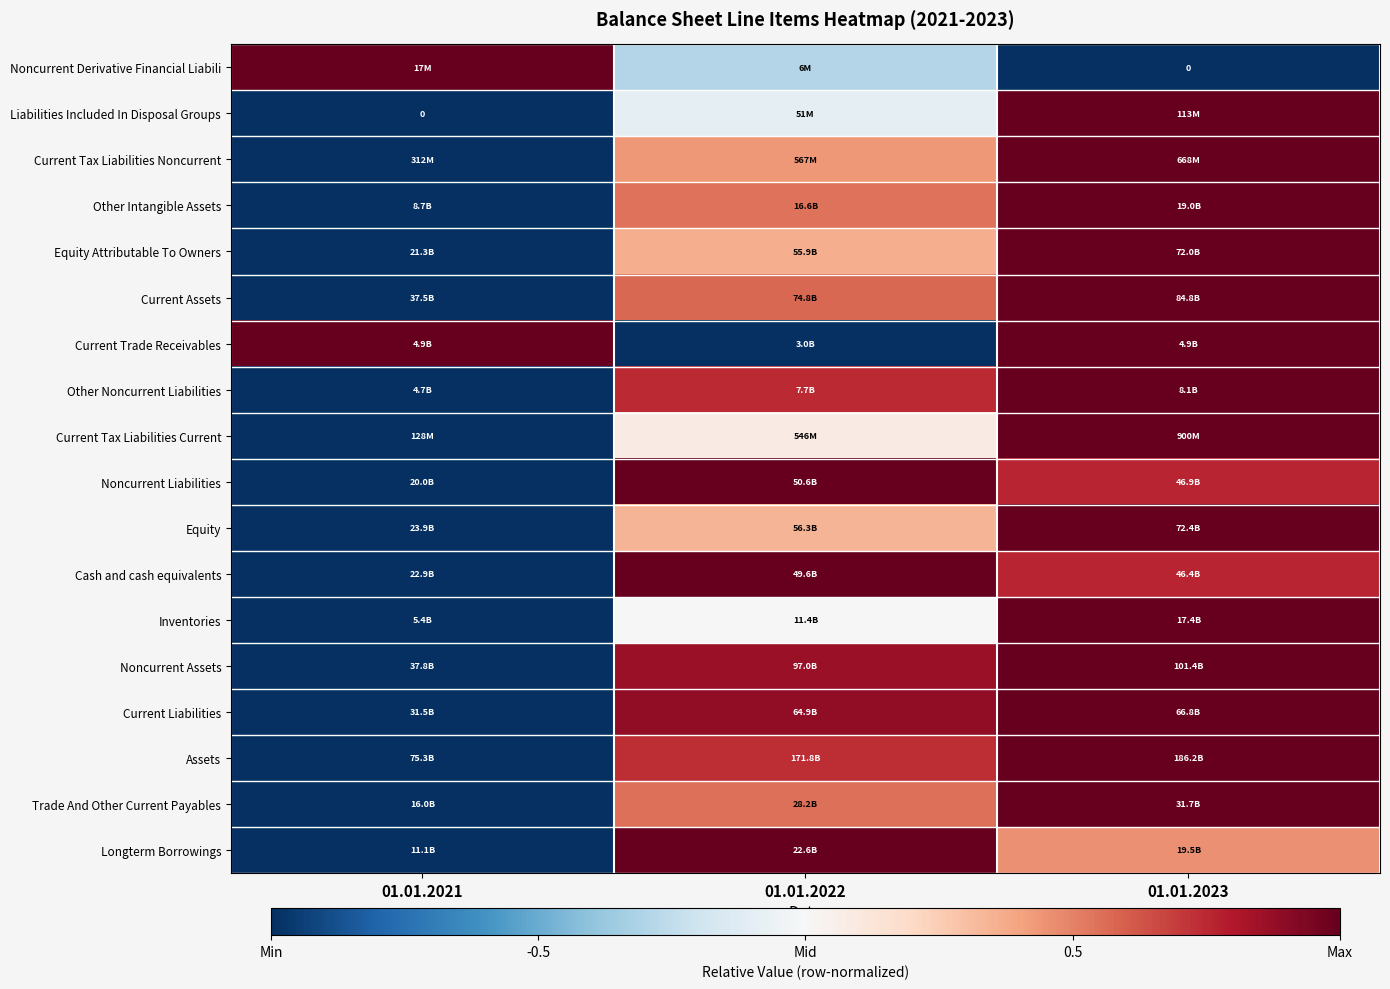

At which category is the sum across all series the highest?

01.01.2023